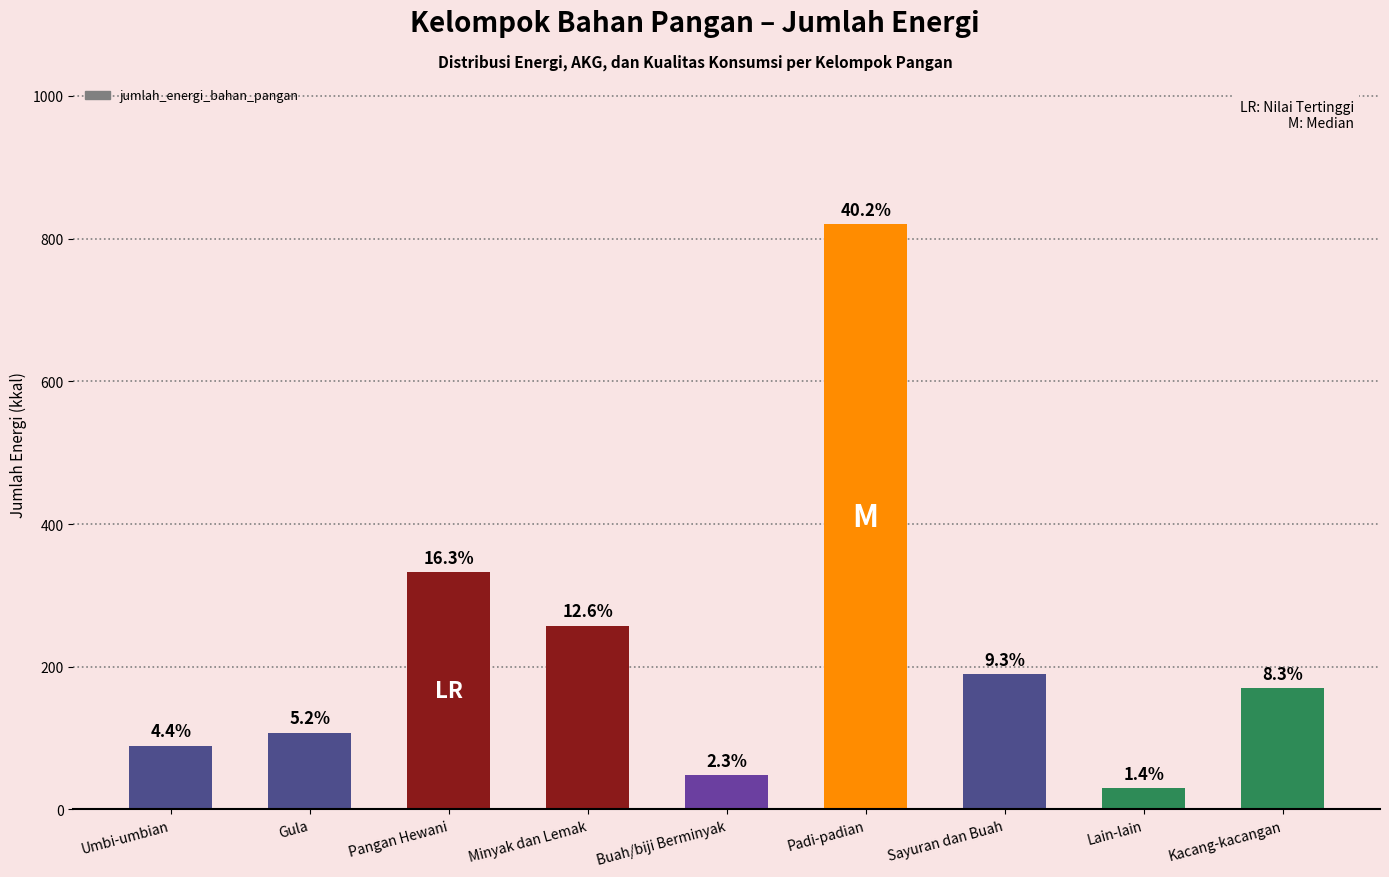

Is it true that the value at Minyak dan Lemak is 257.6?

True